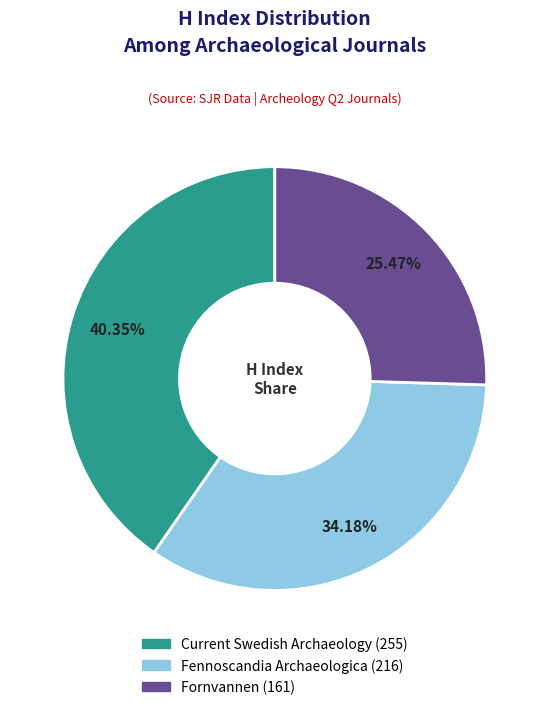

Rank the categories by value from lowest to highest.

Fornvannen, Fennoscandia Archaeologica, Current Swedish Archaeology